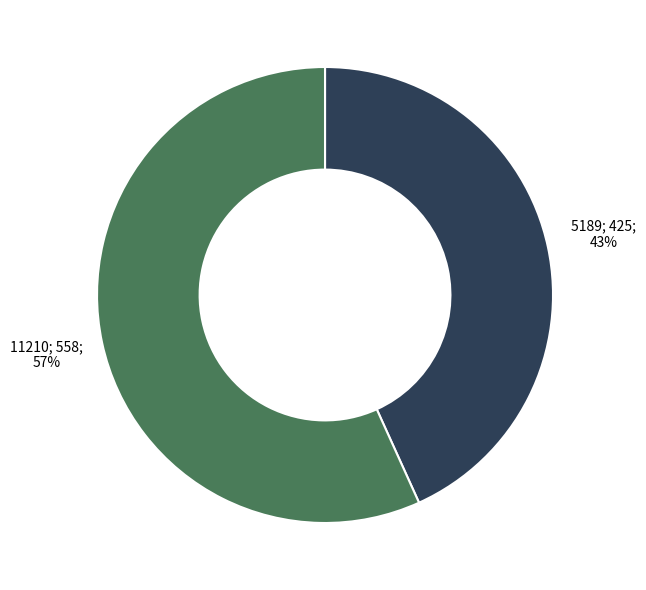

Is there a majority slice in this chart?

Yes